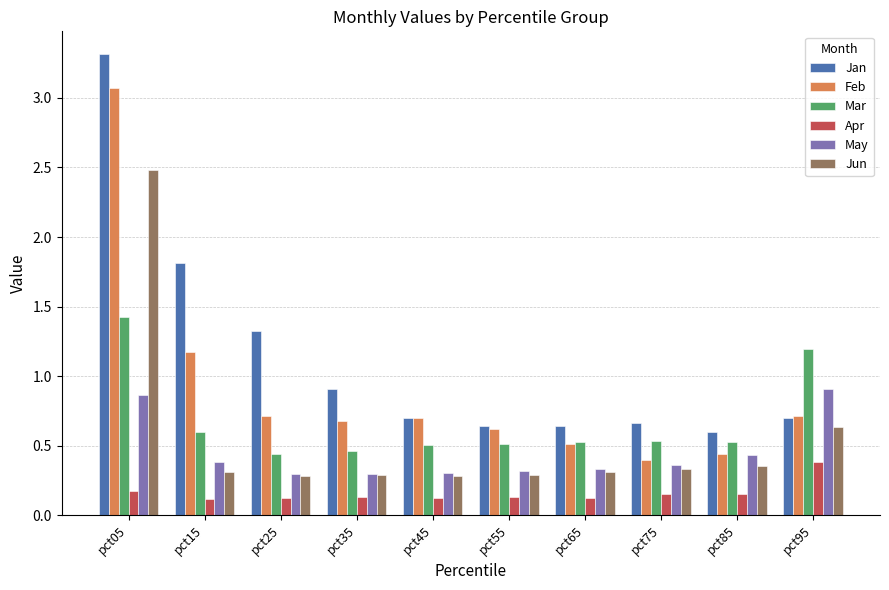

What is the difference between the second highest and minimum values in the Mar series?

0.8